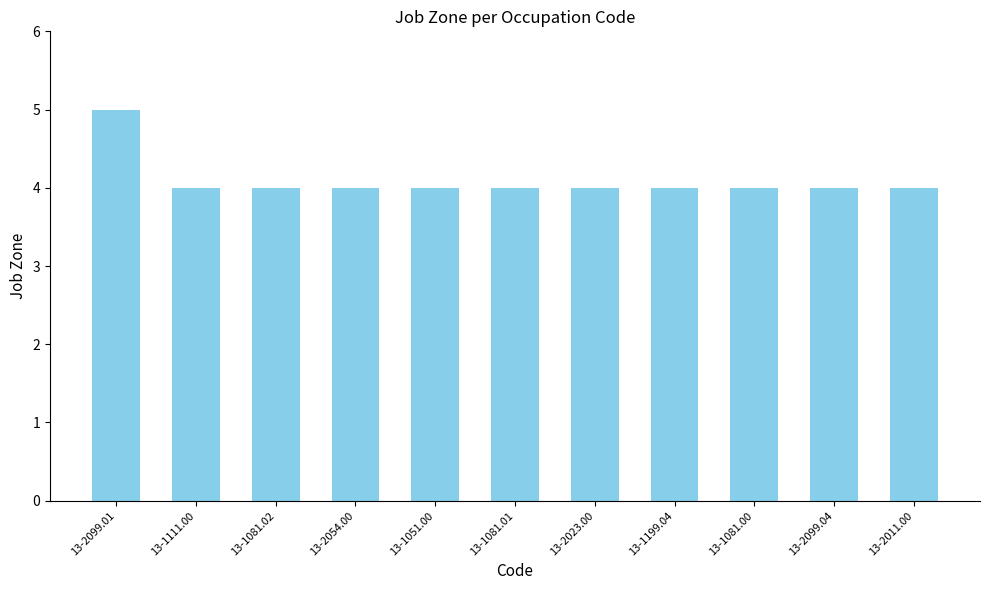

Is it true that the value at 13-2054.00 is 6?

False